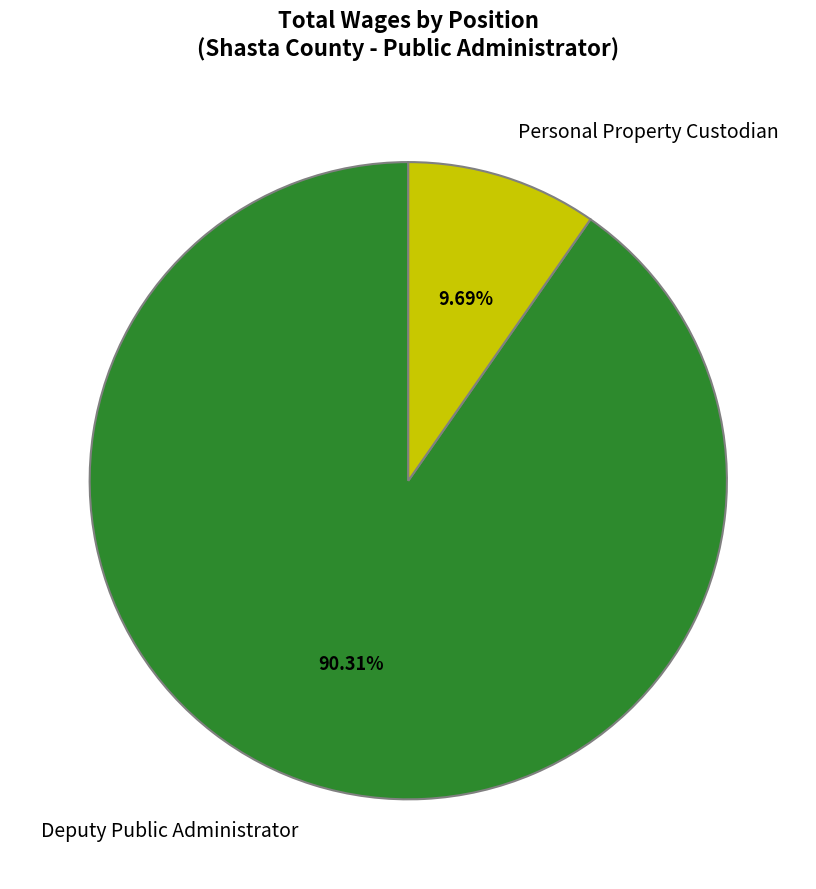

How much of the chart is everything except Personal Property Custodian?

90.3%